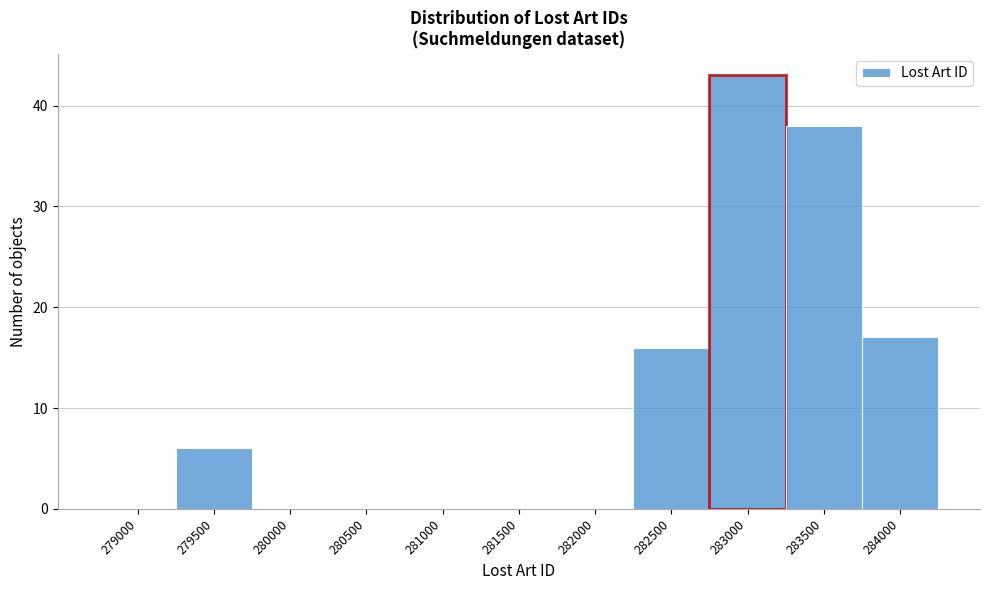

Reading left to right, transcribe all the data shown in this chart.

279000=0	279500=6	280000=0	280500=0	281000=0	281500=0	282000=0	282500=16	283000=43	283500=38	284000=17